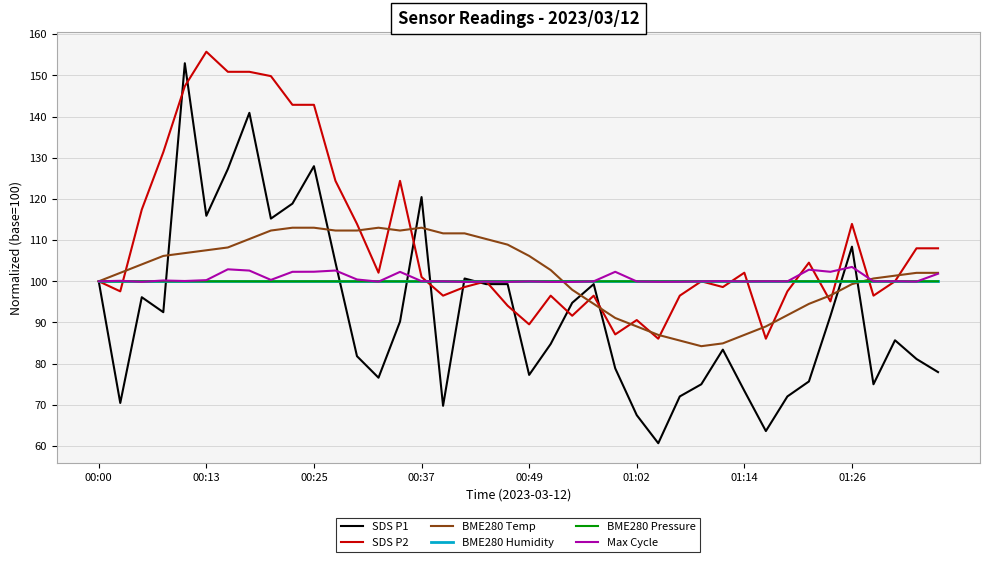

What is the greatest value displayed?

155.7